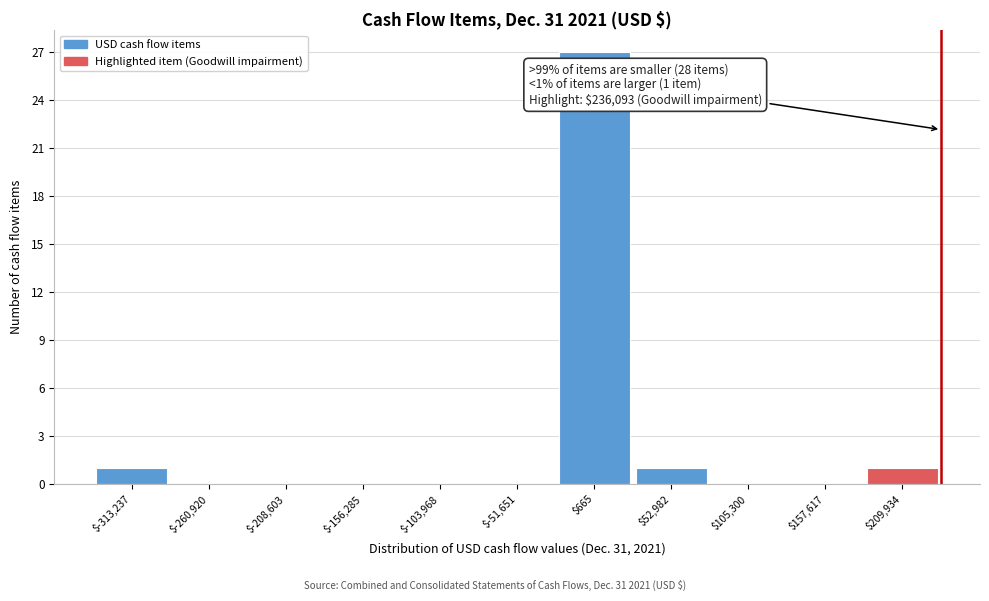

Over which range of the x-axis is the bar tallest?

-30000 to 30000